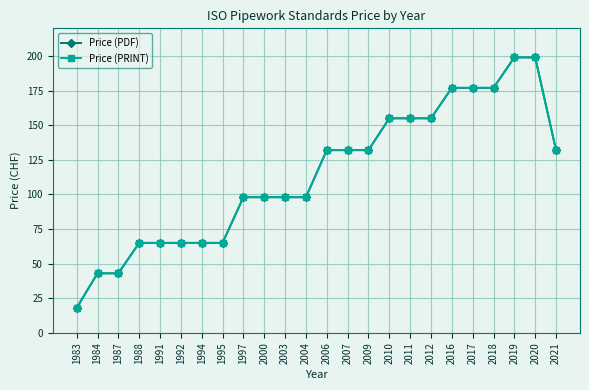

Where does the Price (PDF) series first go above 132?

2010